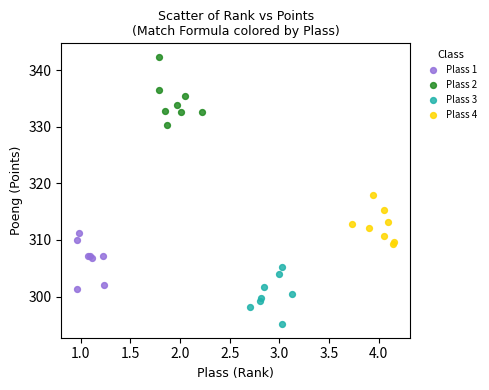

Which series reaches the minimum Y coordinate?

Plass 3